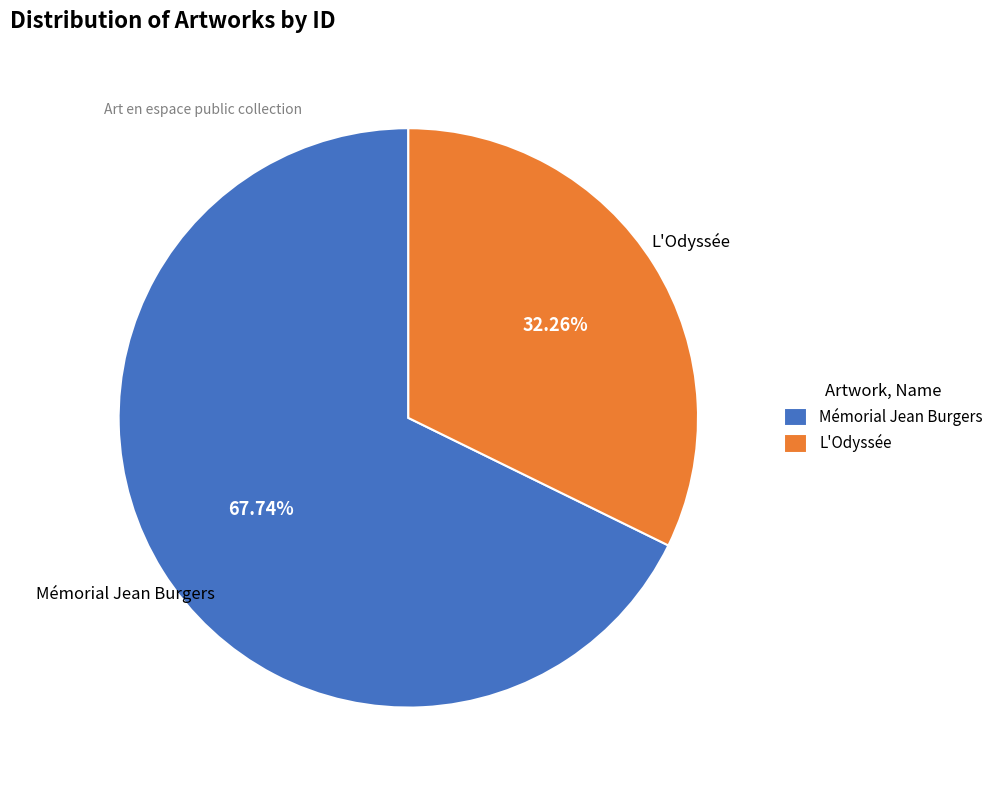

To the nearest percent, what is the average slice percentage?

50%